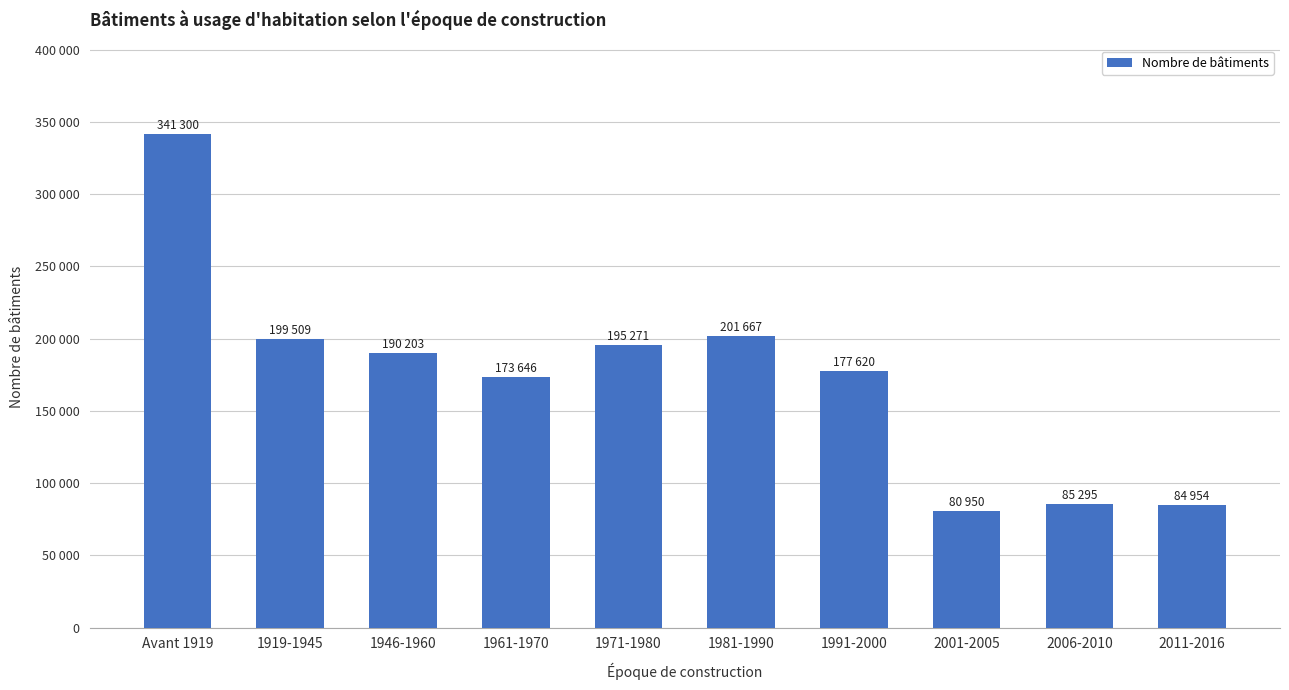

Which category has the lowest value across all series?

2001-2005